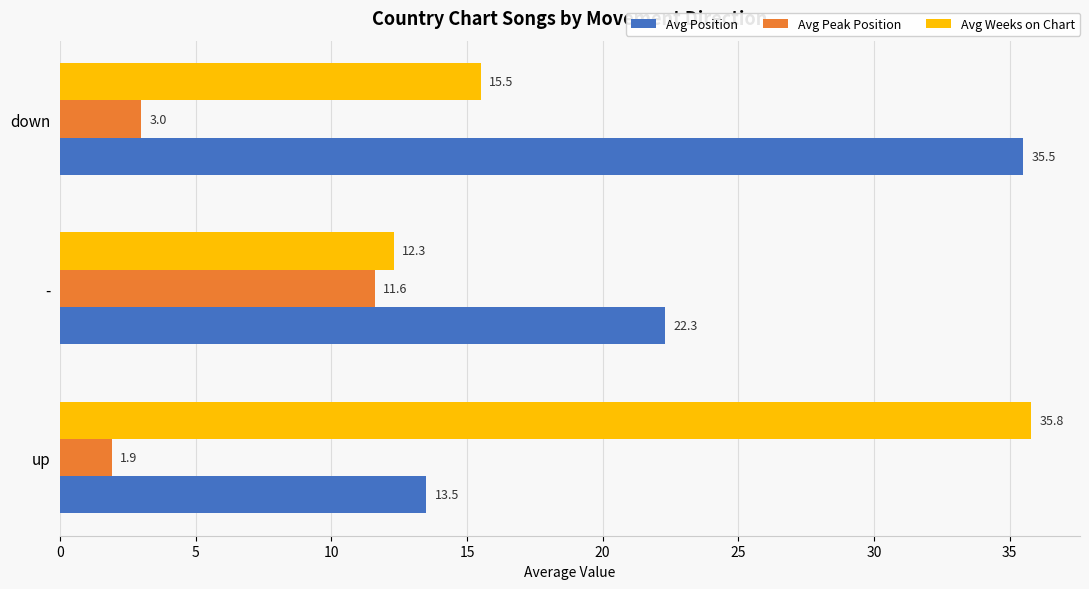

Is it true that Avg Position equals 23.8 at down?

False